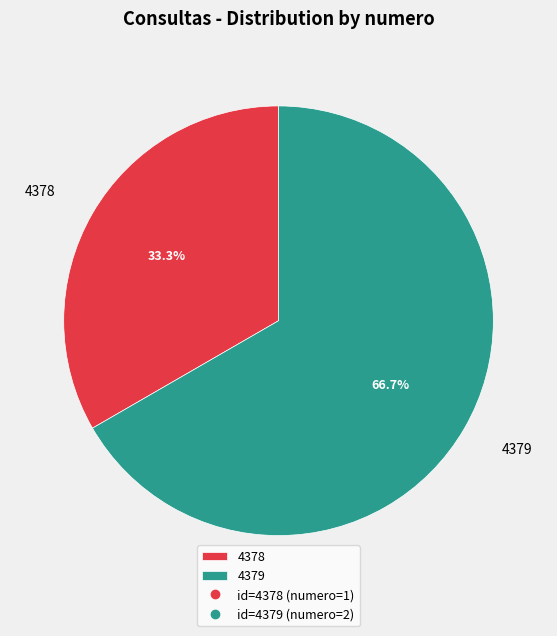

Approximately how many times larger is the value at 4379 compared to 4378?

2.0